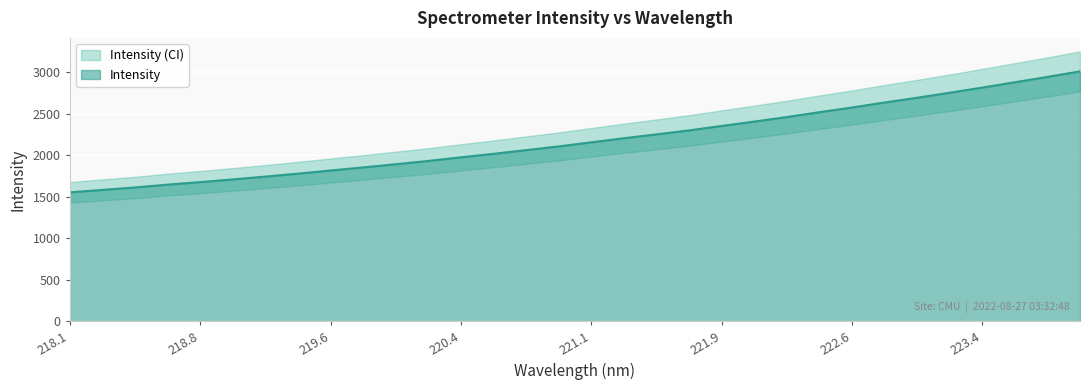

True or false: there are more than 2 points higher than both neighbors.

False